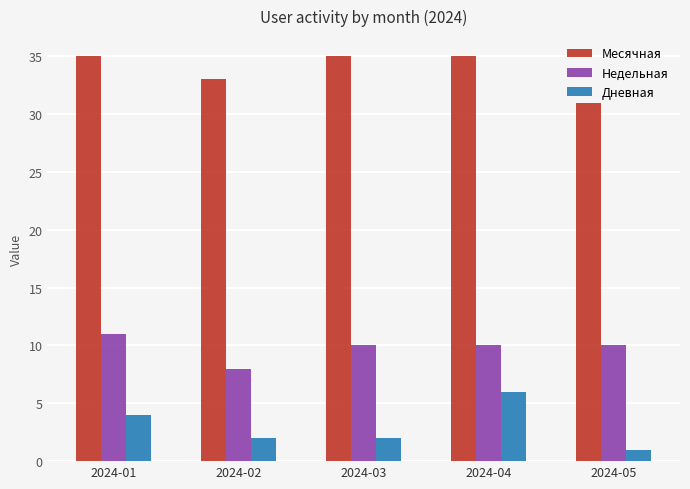

What is the average value of the Дневная series?

3